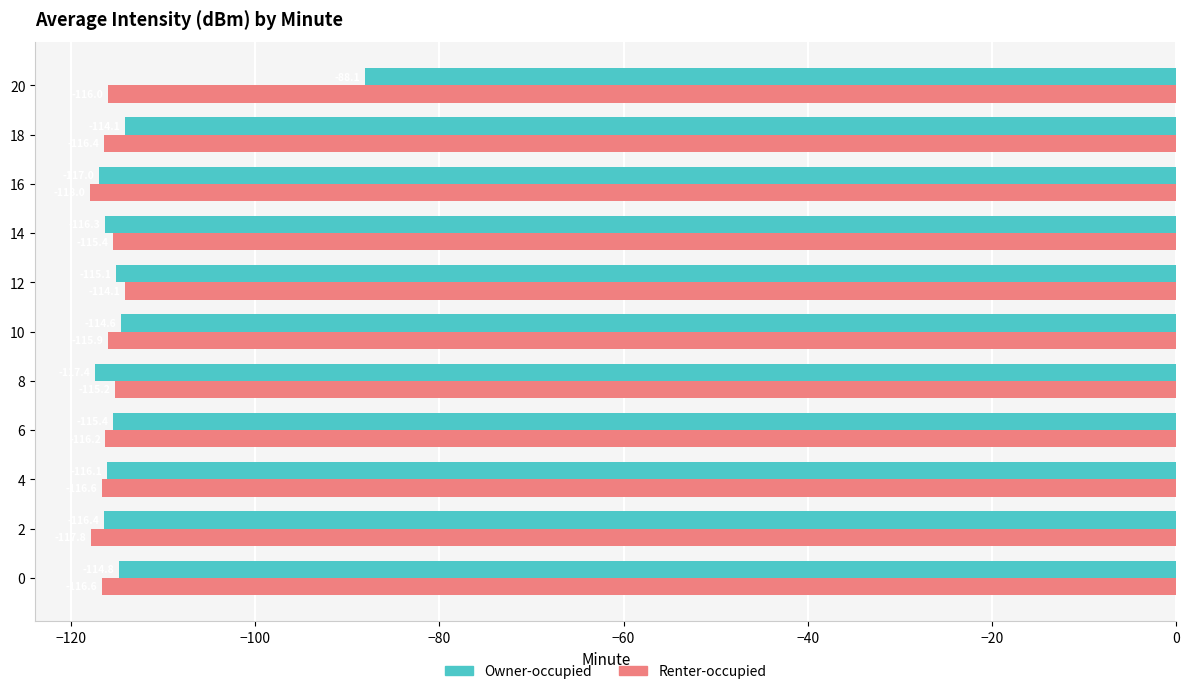

What is the smallest value displayed?

-118.0